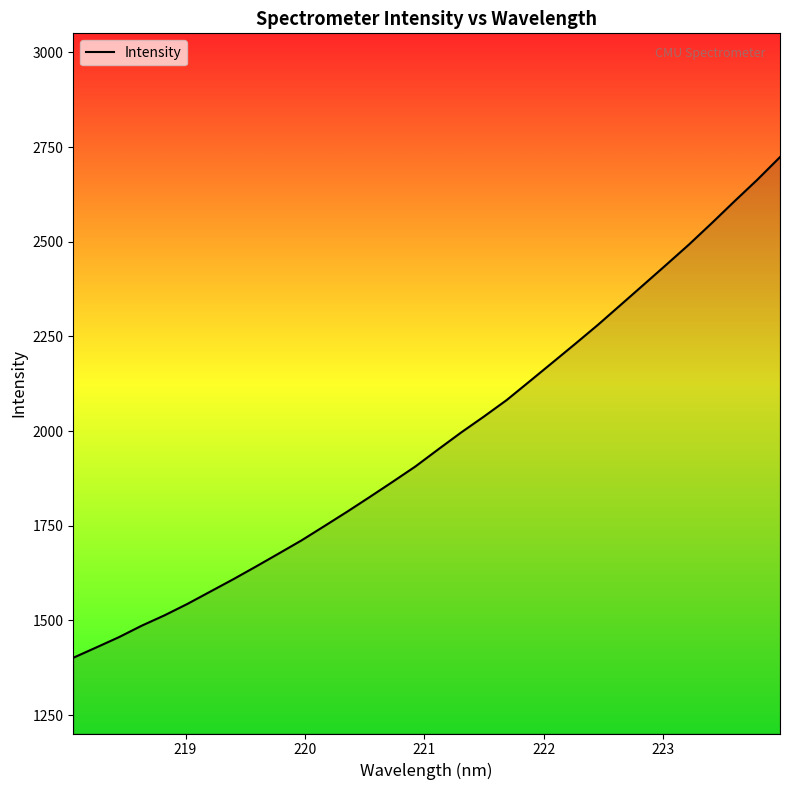

What is the maximum value shown in the chart?

2723.4